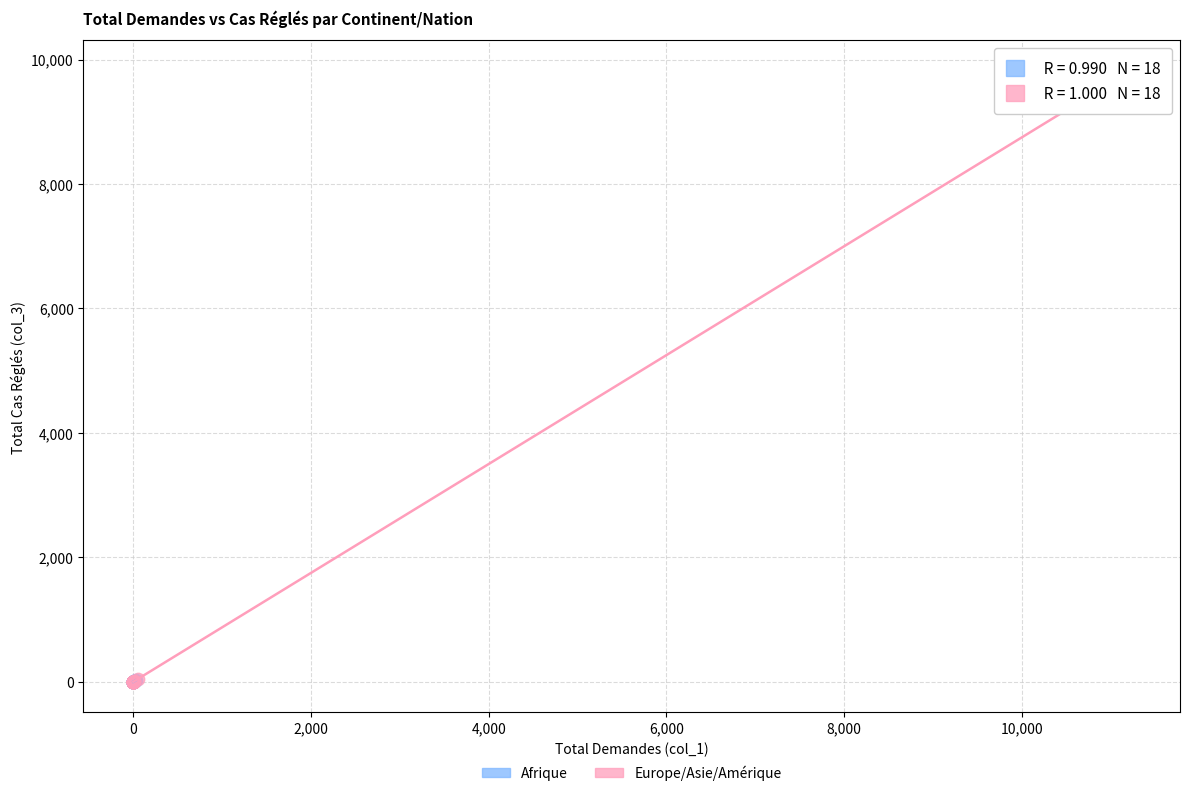

Which series reaches the maximum Y coordinate?

Europe/Asie/Amérique